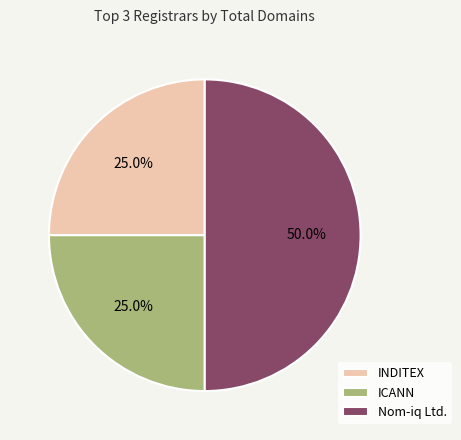

What is the largest slice in the pie chart?

Nom-iq Ltd.